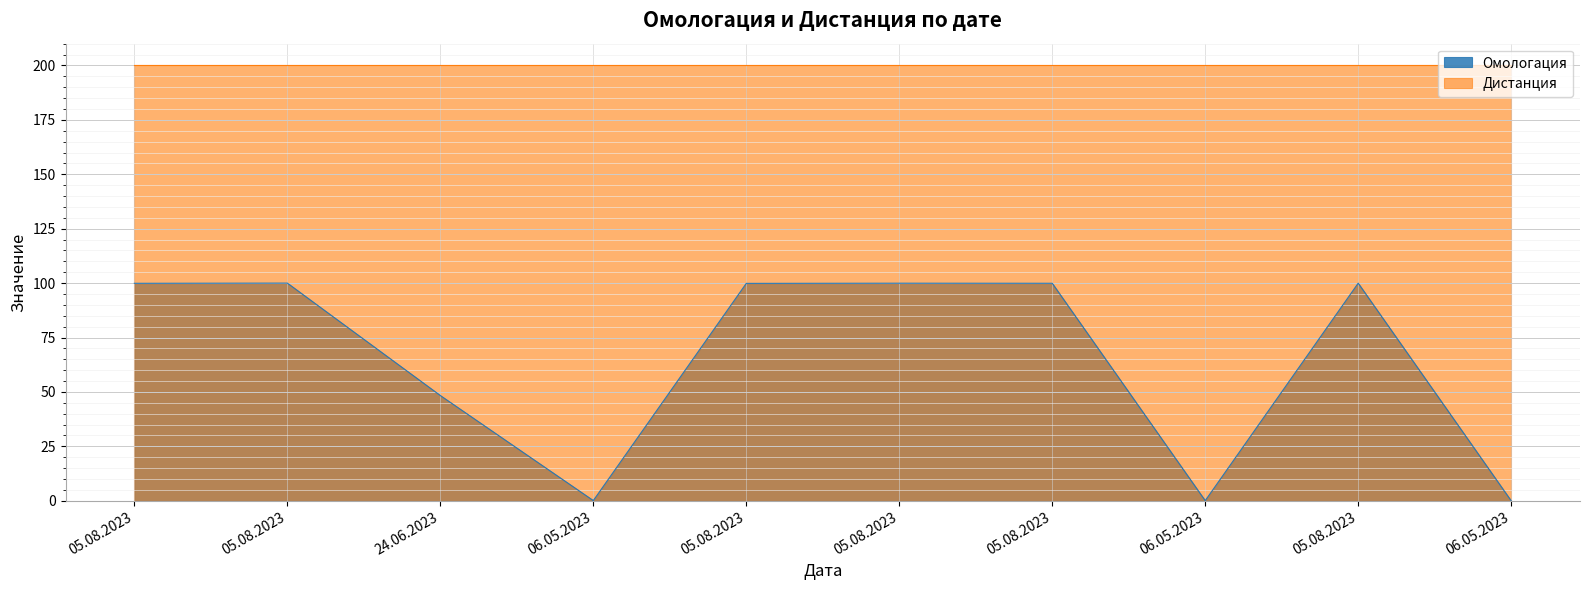

Reading left to right, list all the values displayed in this chart.

99.9	100.0	48.4	0.1	99.9	100.0	99.9	0.1	100.0	0.0